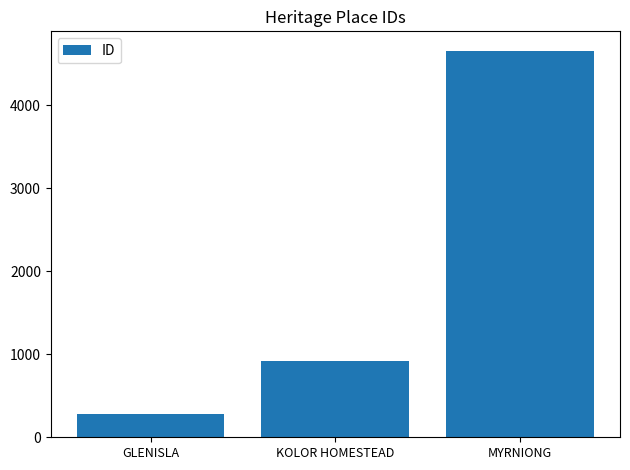

Count the values in the range 280 to 4661.

3